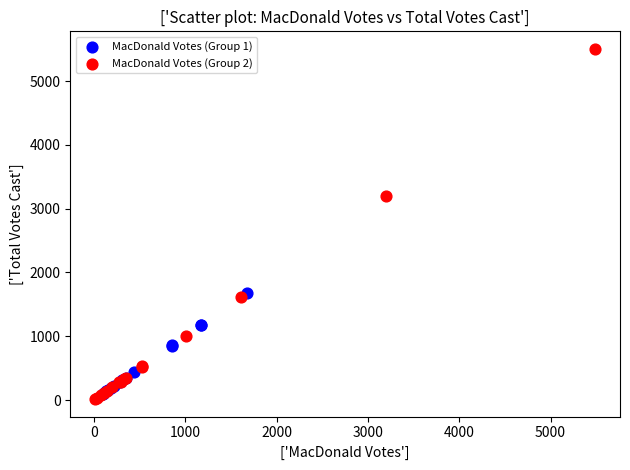

Which series contains the highest Y value?

MacDonald Votes (Group 2)